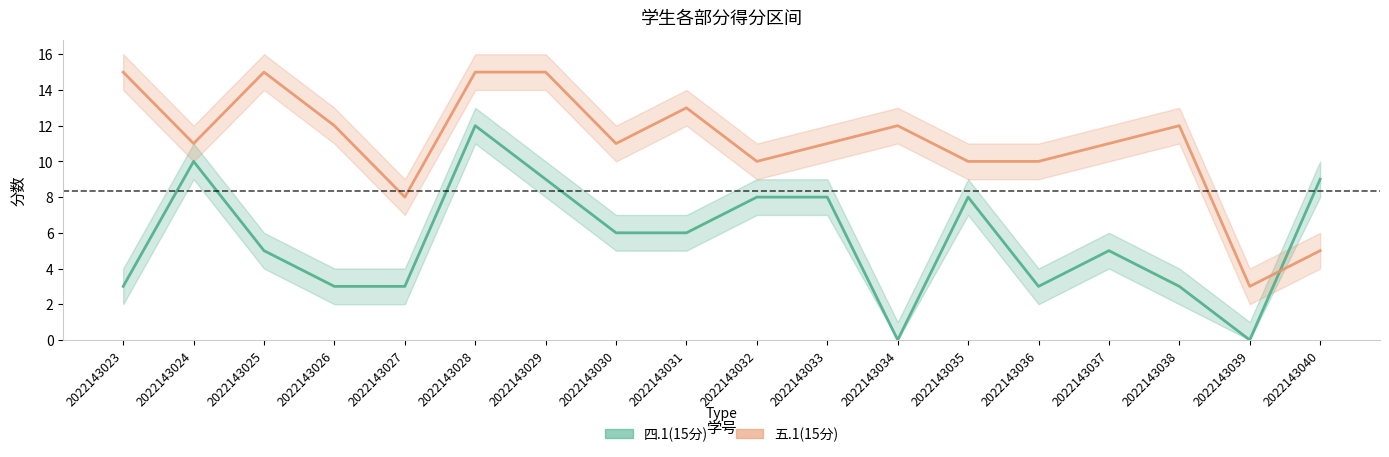

What is the difference between the second highest and second lowest values in the 四.1(15分) series?

10